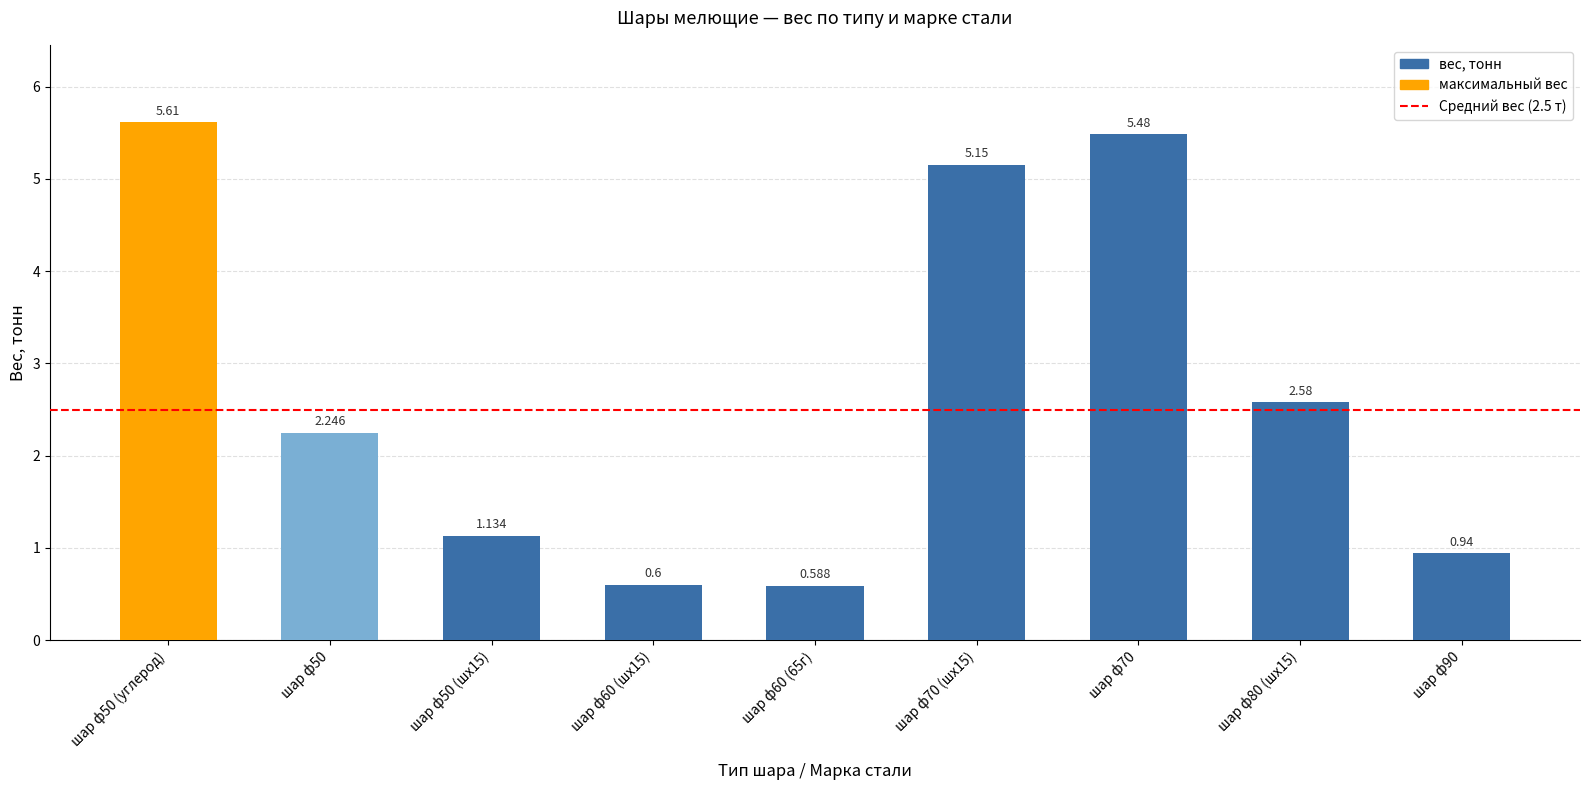

Rank the categories by value from highest to lowest.

шар ф50 (углерод), шар ф70, шар ф70 (шх15), шар ф80 (шх15), шар ф50, шар ф50 (шх15), шар ф90, шар ф60 (шх15), шар ф60 (65г)